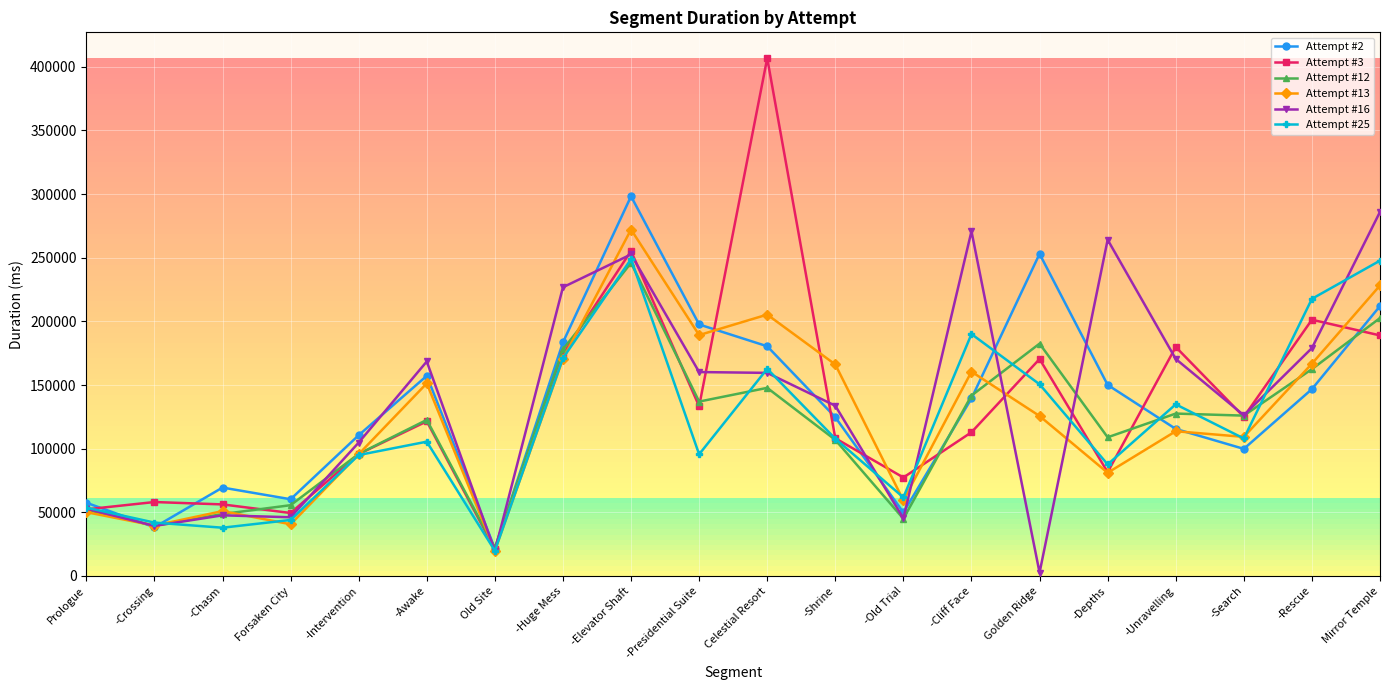

What is the greatest value displayed?

406742